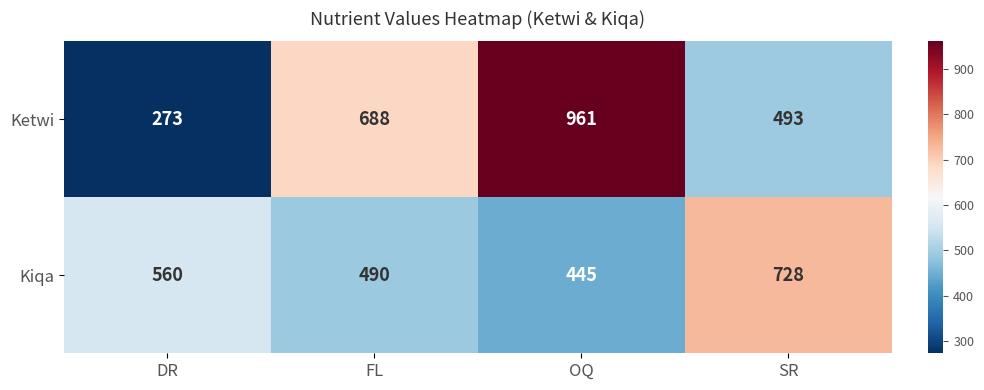

Count the Ketwi values in the range 493 to 961.

3